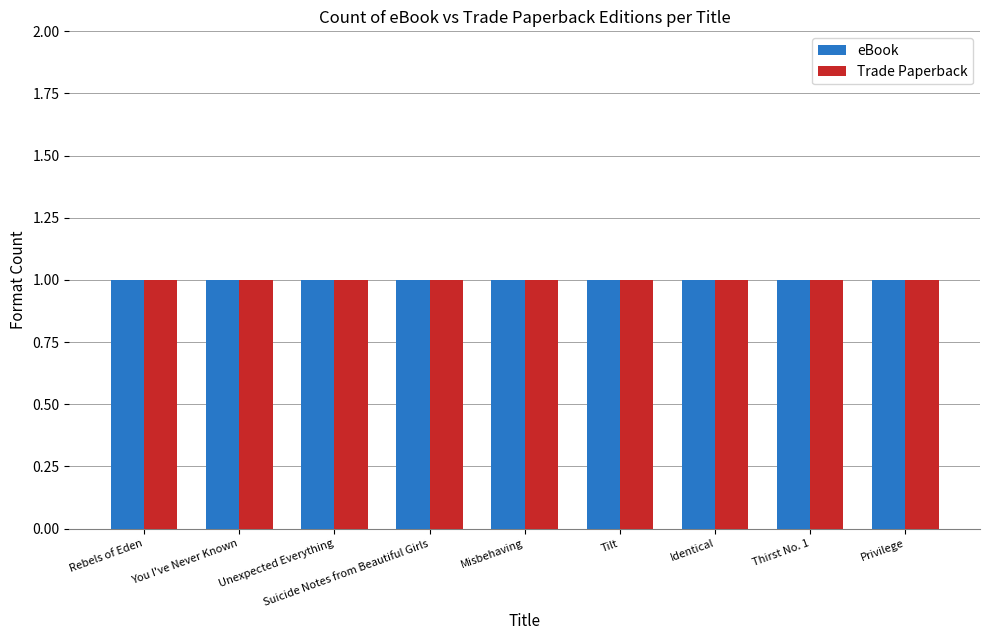

Between Rebels of Eden and Misbehaving, which is larger?

Misbehaving